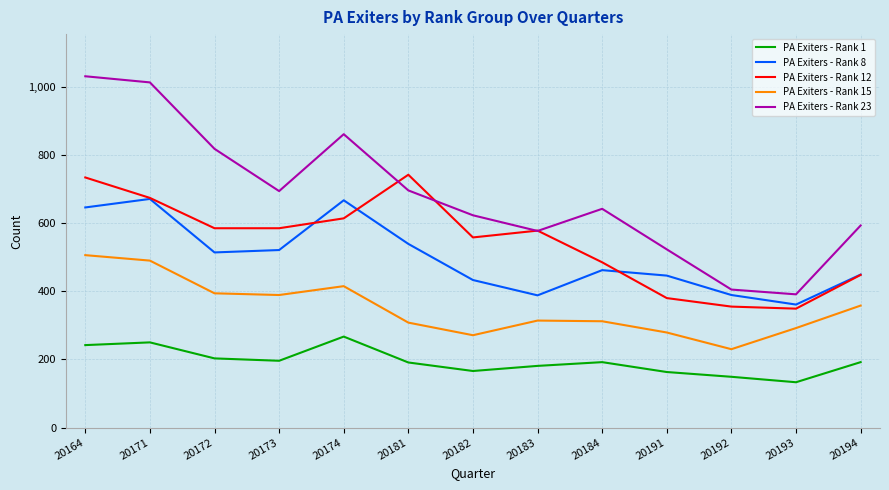

How many interior local peaks does the PA Exiters - Rank 12 series have?

2